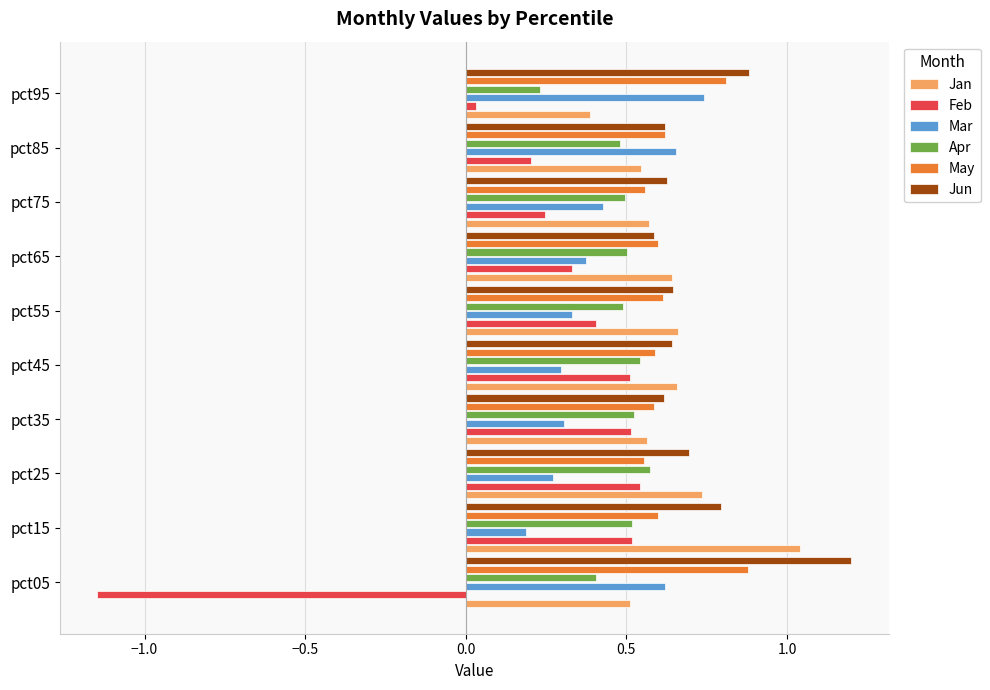

True or false: Jun has a value of 1.4 at pct15.

False